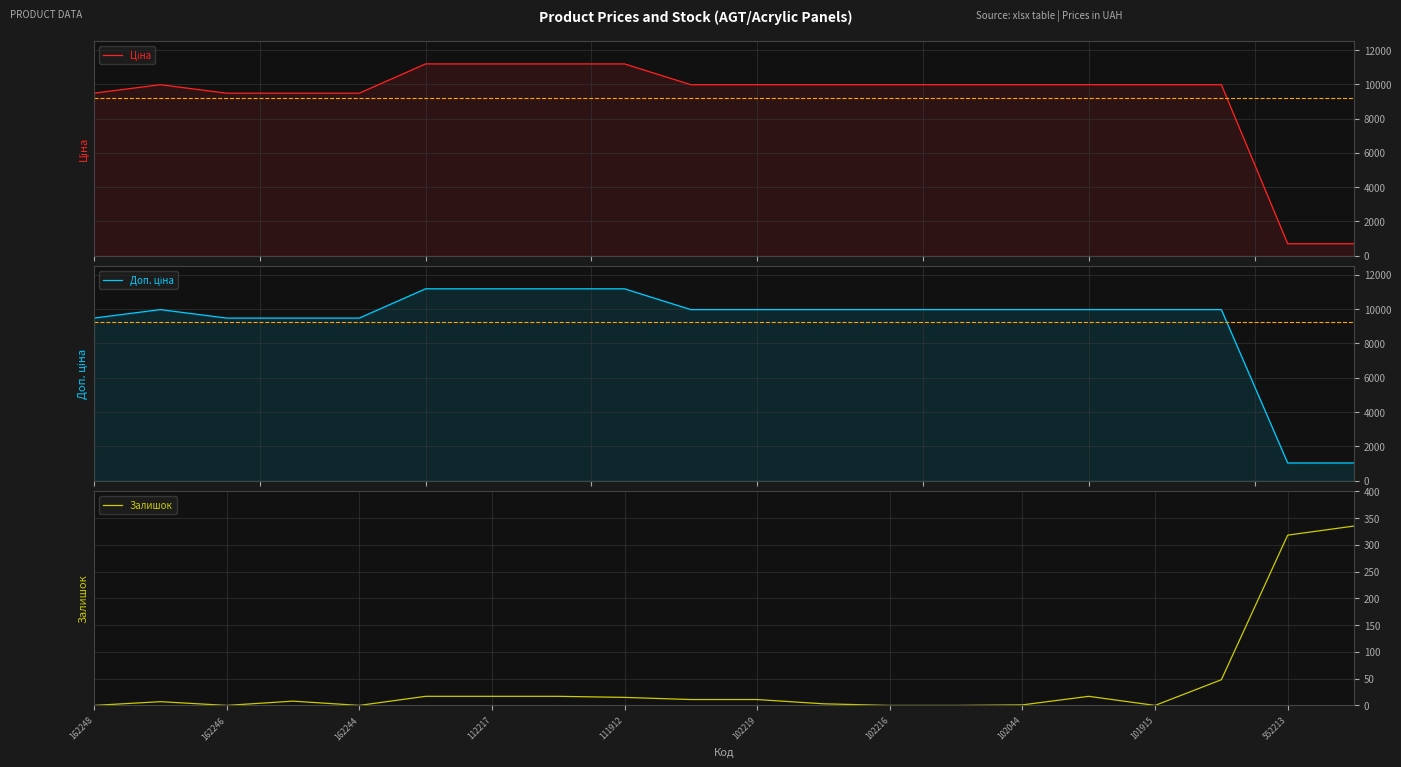

What is the average value of the Ціна series?

9190.5